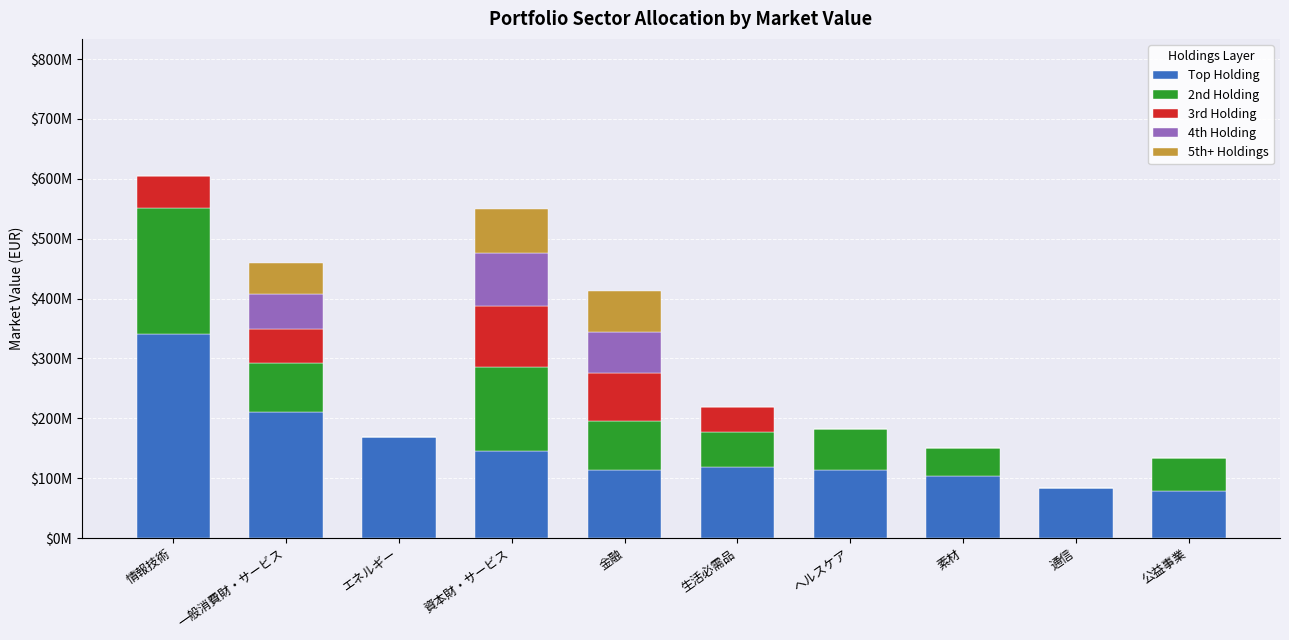

Which series changed the most between 情報技術 and ヘルスケア?

Top Holding